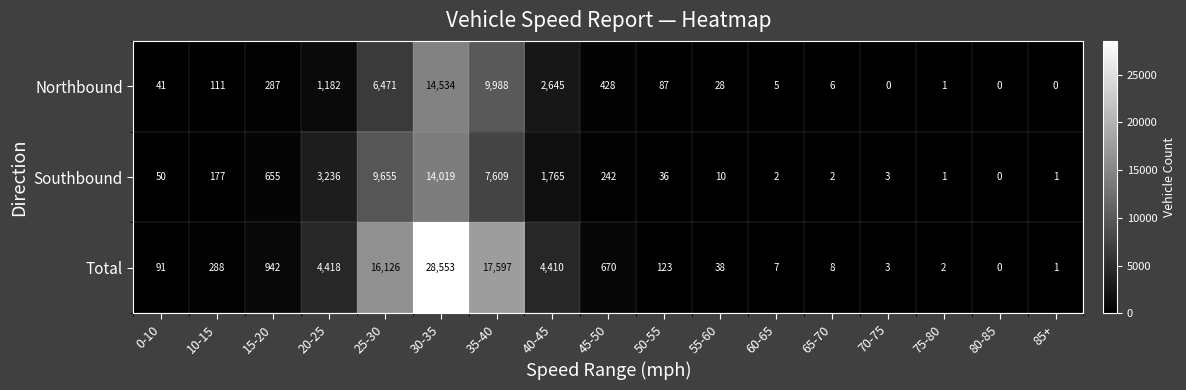

What is the approximate value of Southbound at 35-40?

7609